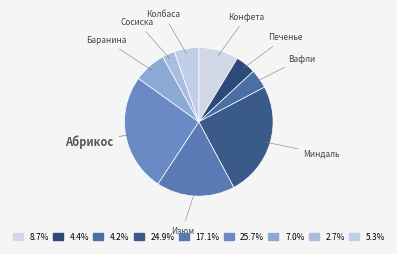

Count the number of slices in the pie.

9